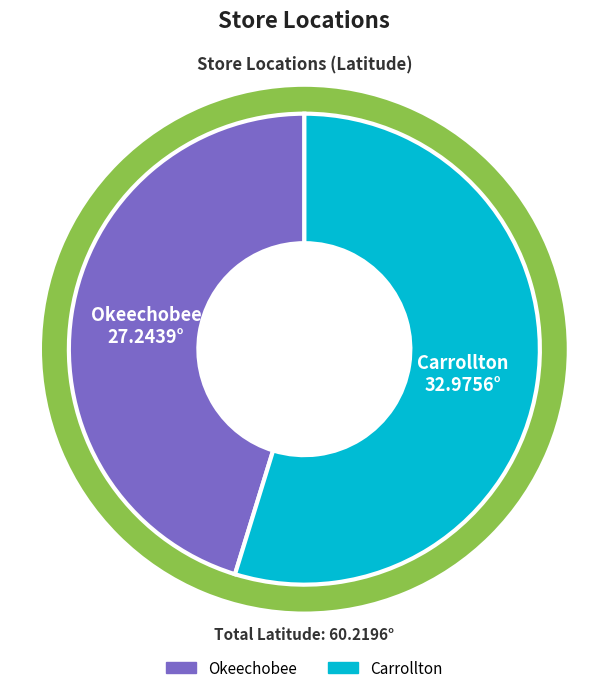

To the nearest percent, what is the combined percentage of Okeechobee and Carrollton?

100%